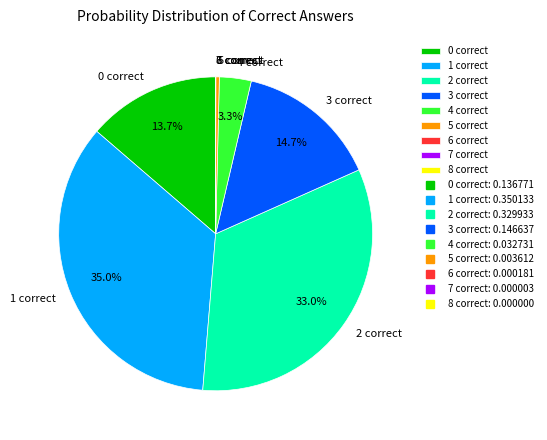

Is 5 correct the majority of the pie?

No